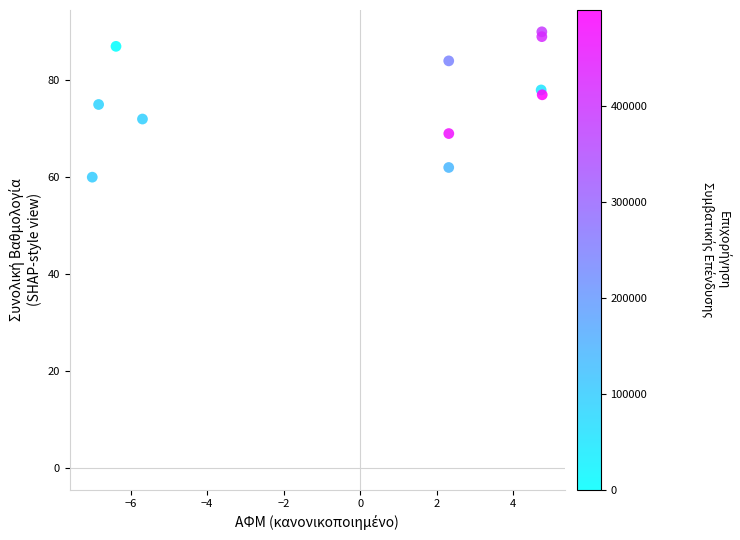

What is the range of Y values (max minus min)?

30